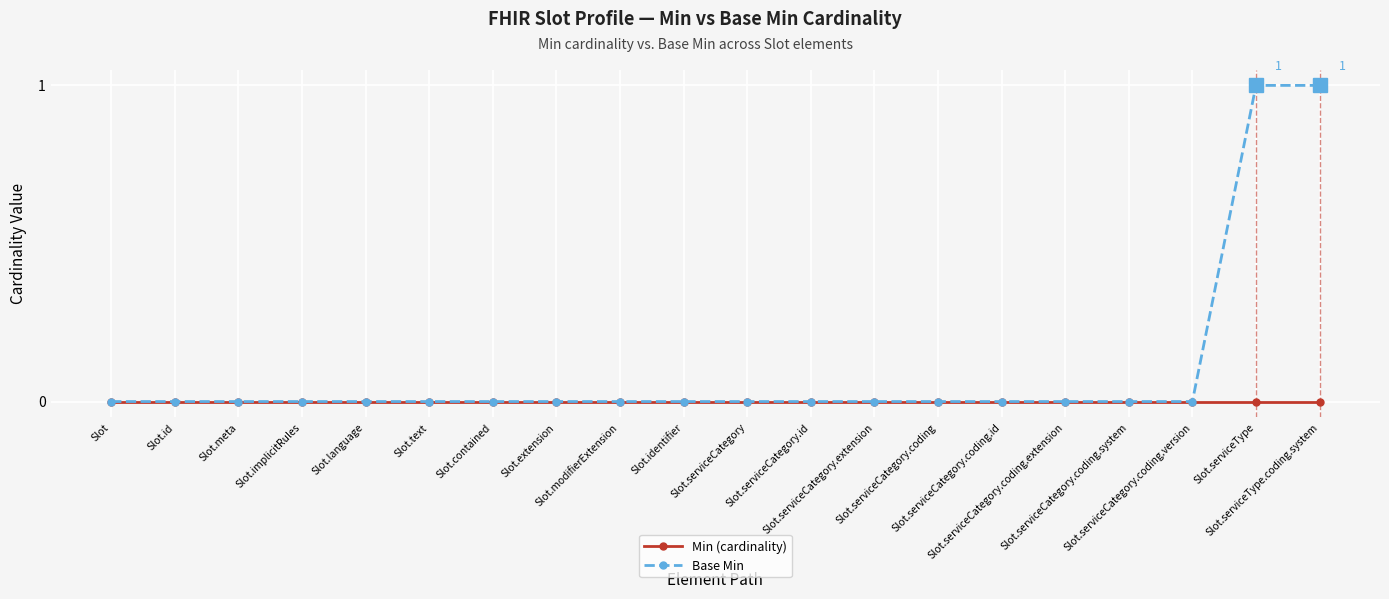

Which series has the largest total across all categories?

Base Min